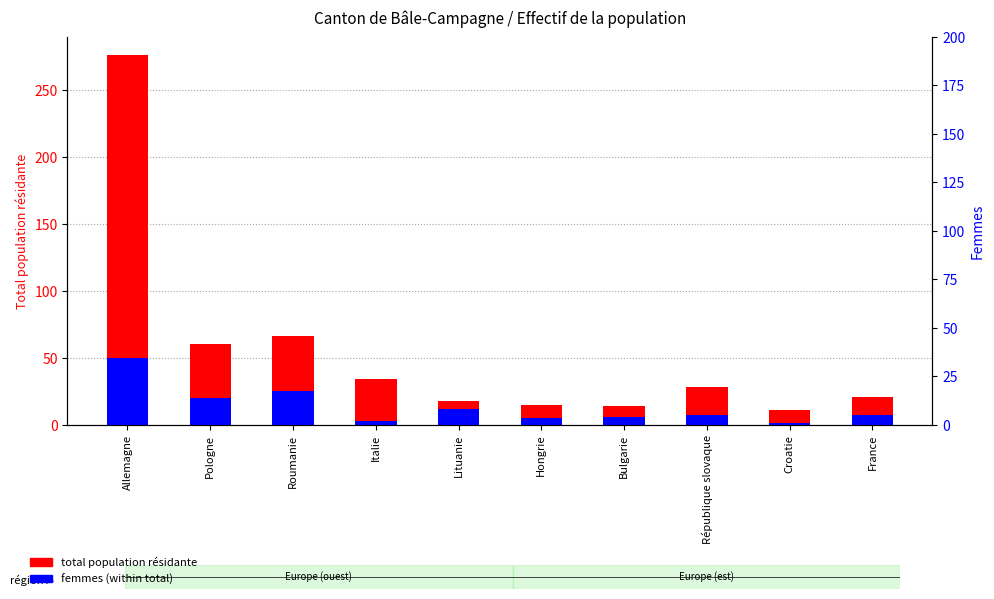

Which category has the lowest value in the Femmes series?

Croatie